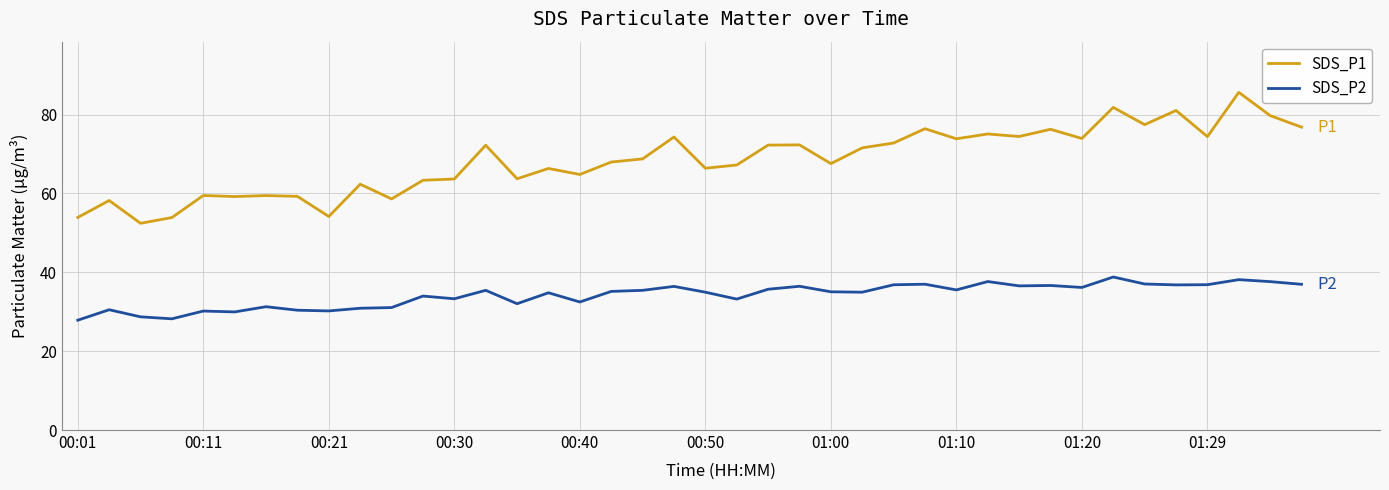

What is the lowest value of the SDS_P1 series?

52.4